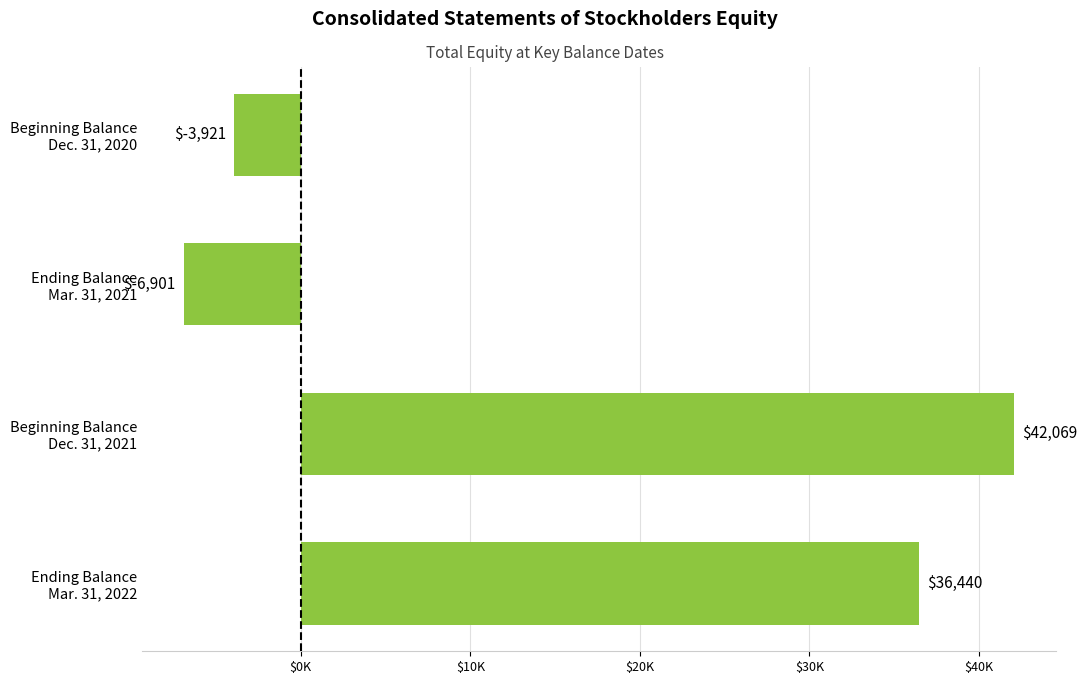

Are the bars horizontal?

Yes